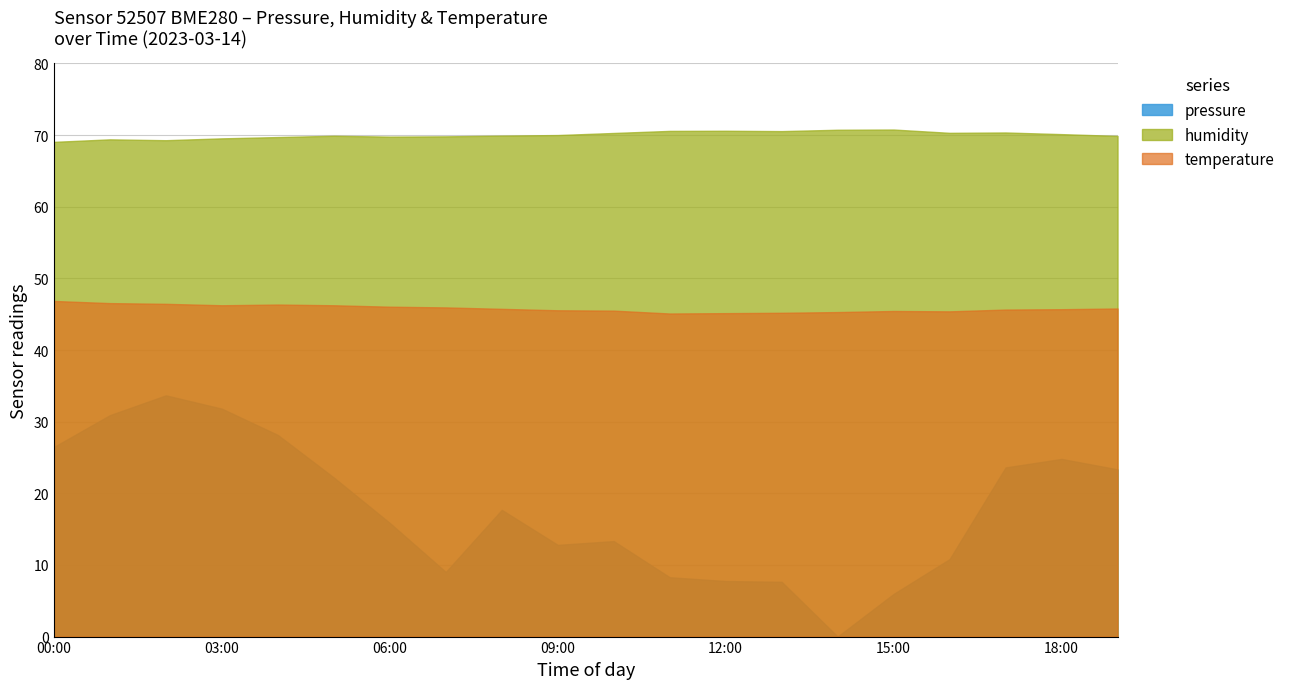

Which series changed the most between 10:00 and 13:00?

pressure